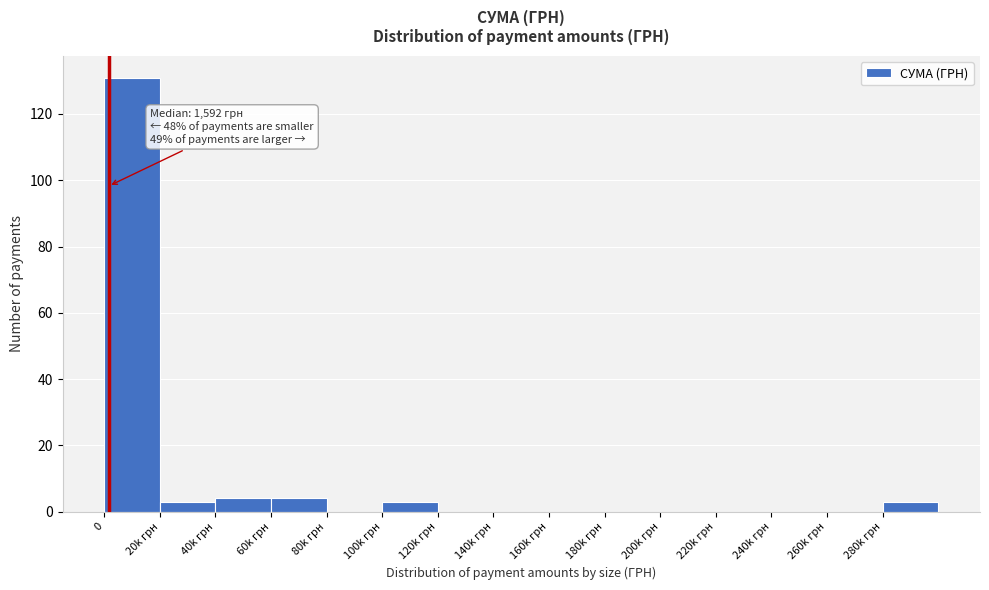

Reading left to right, what are all the values shown in this chart?

0=131	20k грн=3	40k грн=4	60k грн=4	80k грн=0	100k грн=3	120k грн=0	140k грн=0	160k грн=0	180k грн=0	200k грн=0	220k грн=0	240k грн=0	260k грн=0	280k грн=3